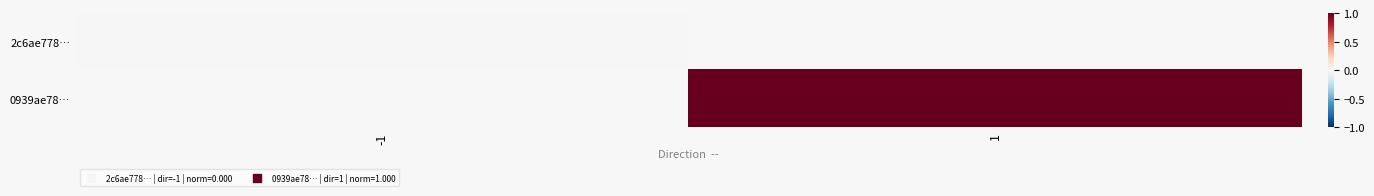

Is the value of 0939ae78… at 1 greater than the value of 2c6ae778… at -1?

Yes